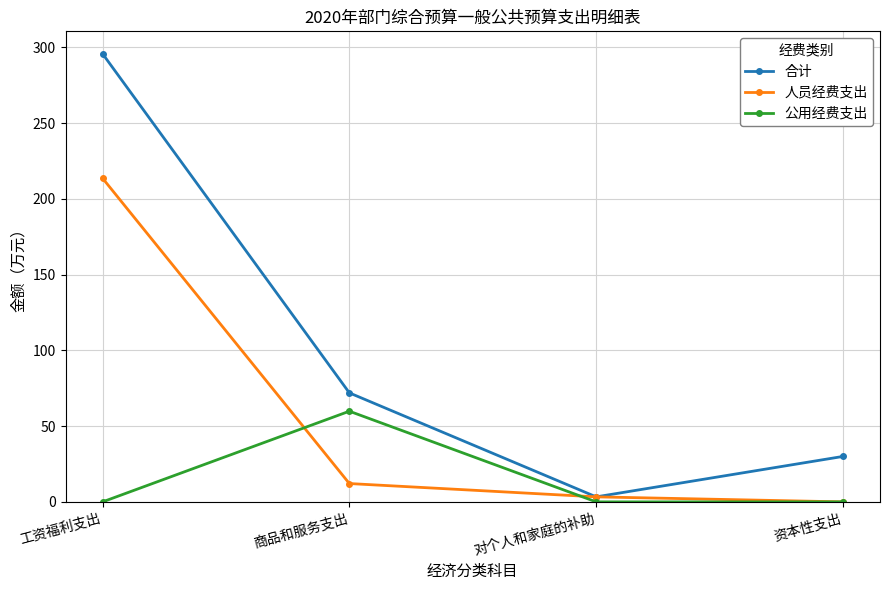

What is the difference between the maximum and minimum values in the 人员经费支出 series?

213.6